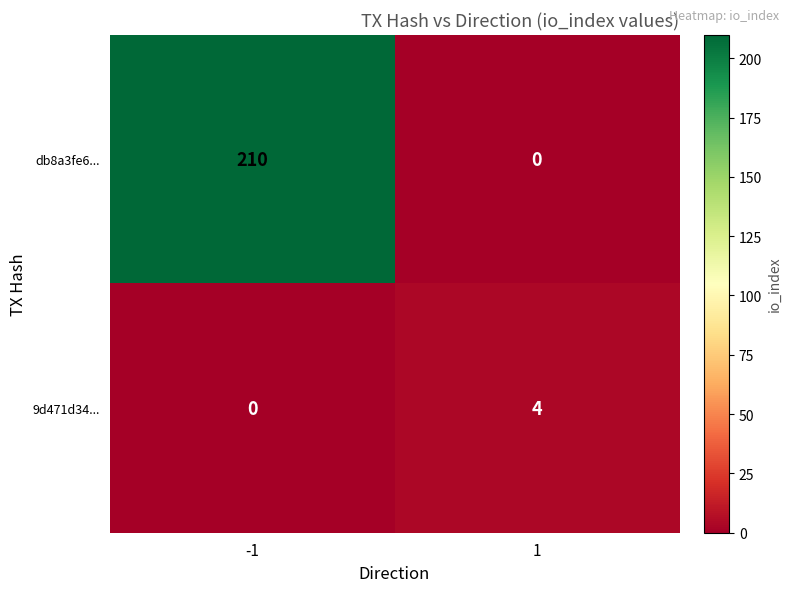

Reading left to right, what are all the values shown in this chart?

db8a3fe6...: 210	0
9d471d34...: 0	4